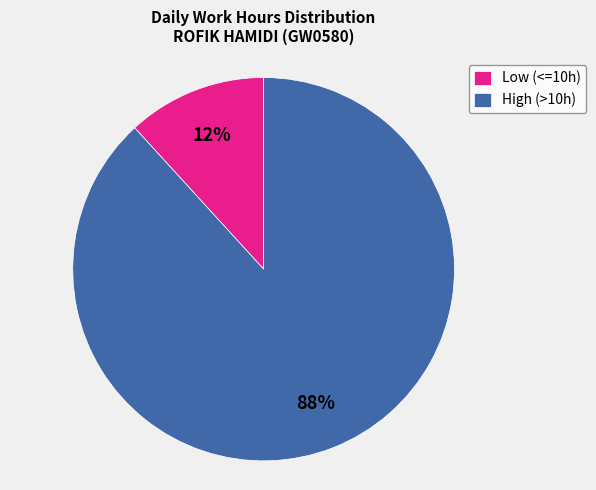

Is there a majority slice in this chart?

Yes